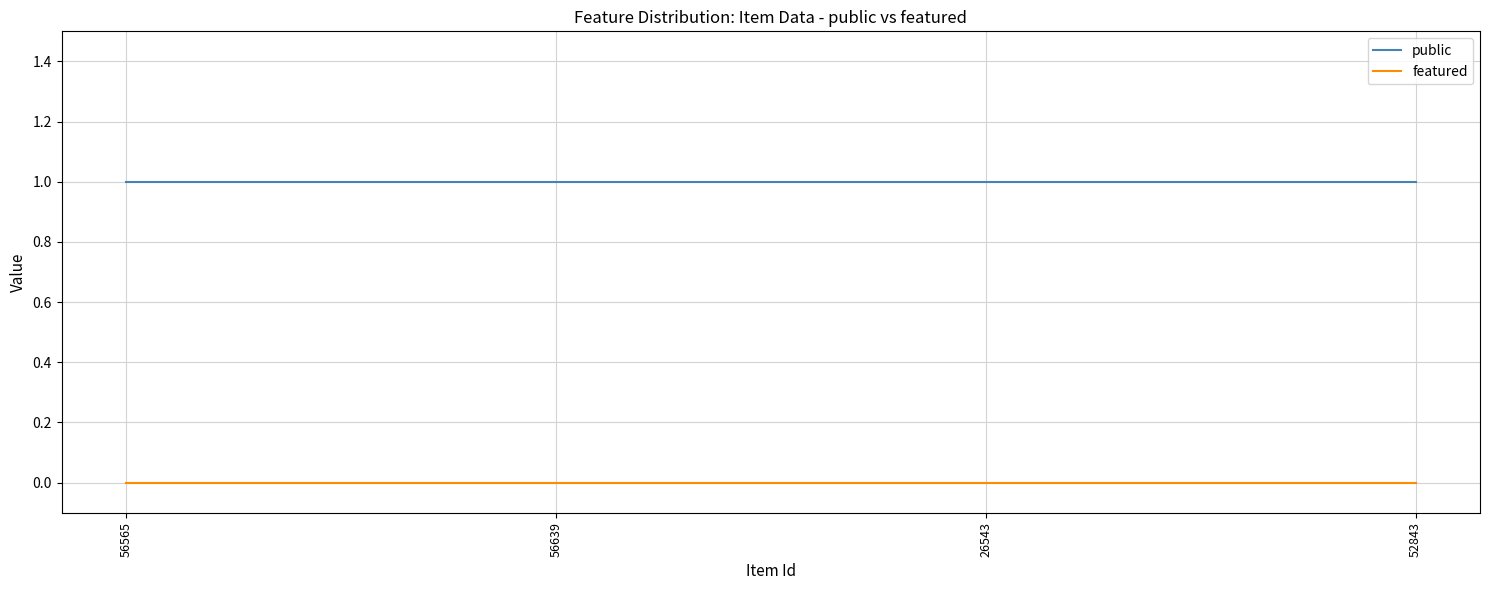

What is the sum of all public values?

4